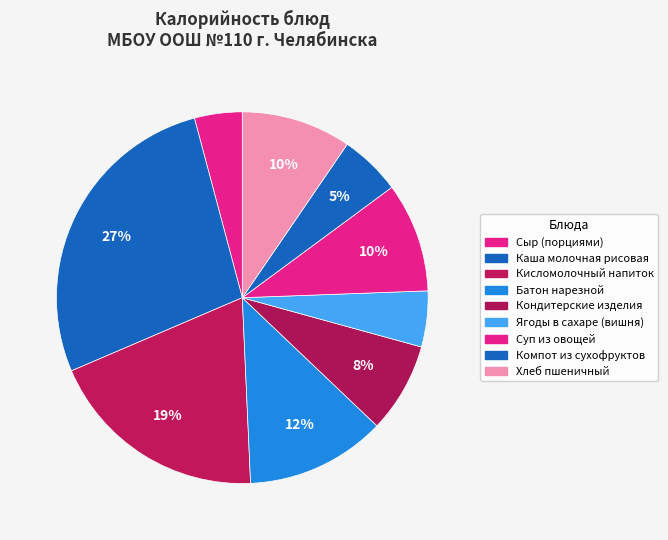

True or false: Ягоды в сахаре (вишня) accounts for 12% of the total.

False